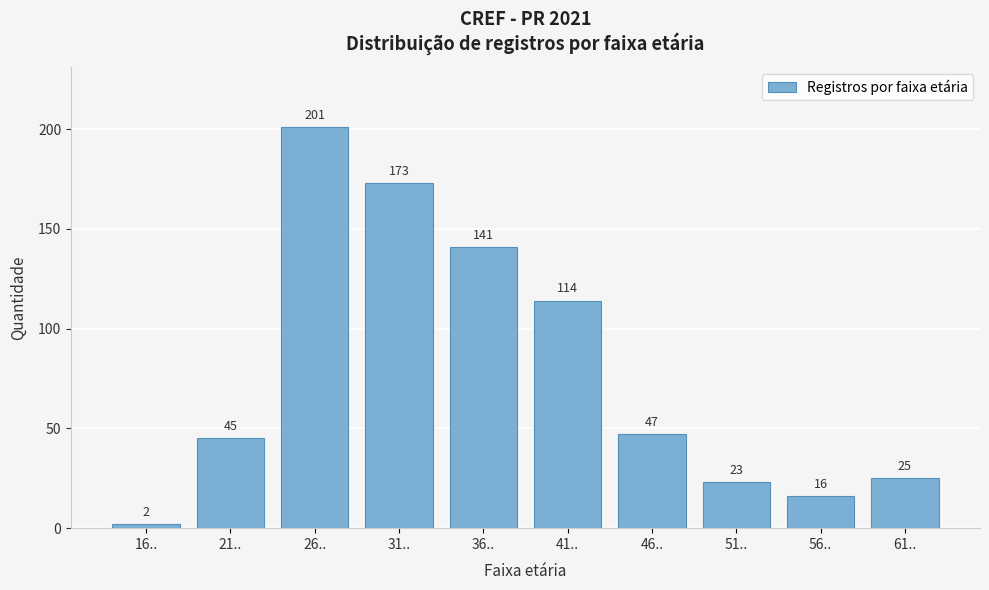

Reading left to right, what are all the values shown in this chart?

16..=2	21..=45	26..=201	31..=173	36..=141	41..=114	46..=47	51..=23	56..=16	61..=25